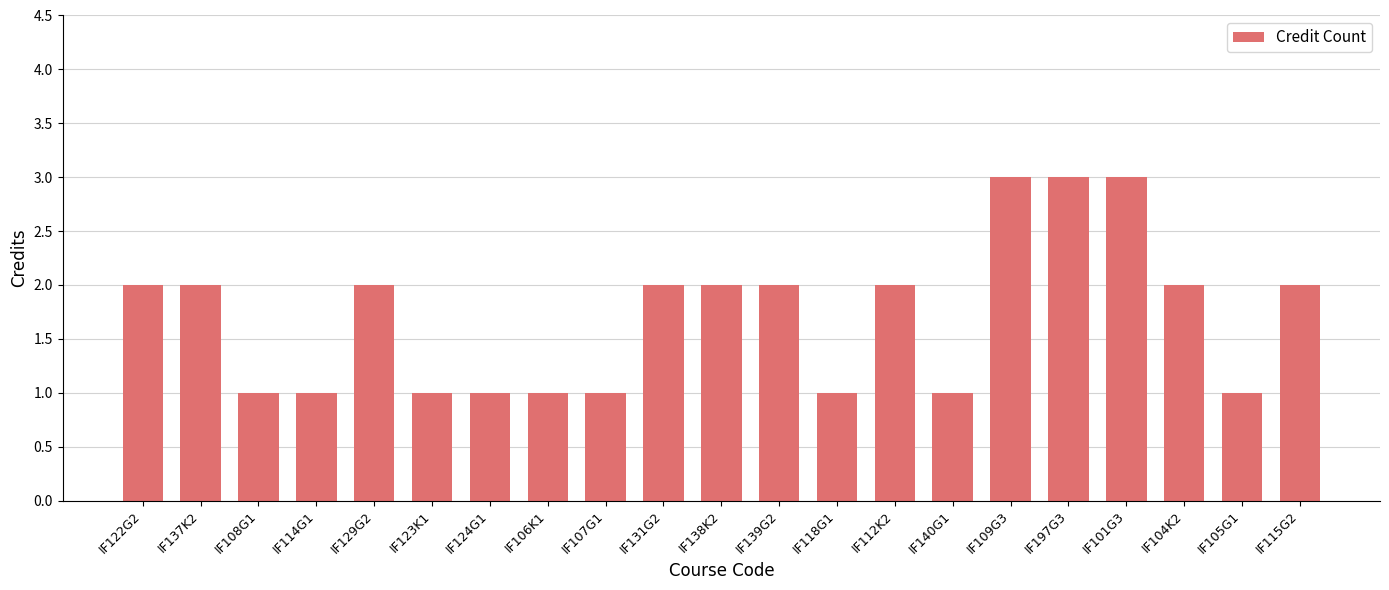

What is the difference between the maximum and minimum values?

2